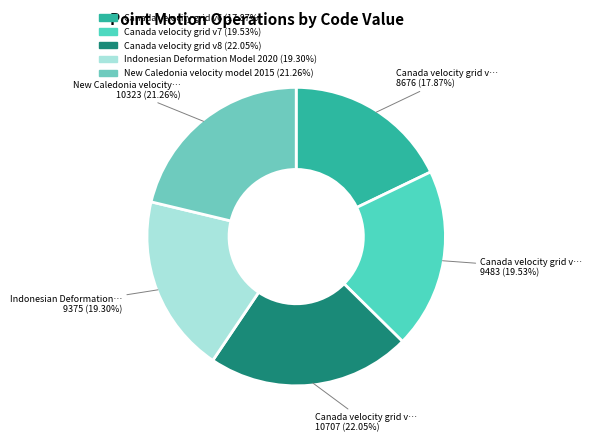

What is the smallest slice in the pie chart?

Canada velocity grid v6